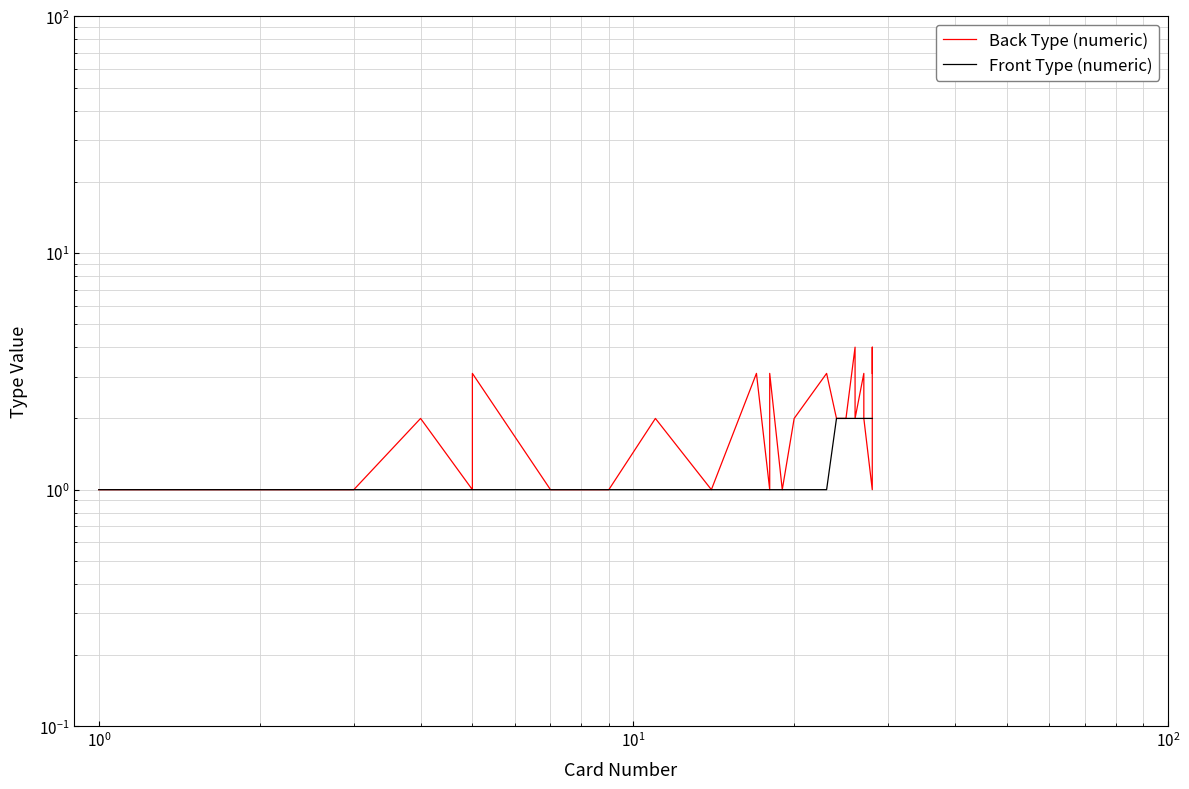

How many data points in Back Type (numeric) are less than 2?

15